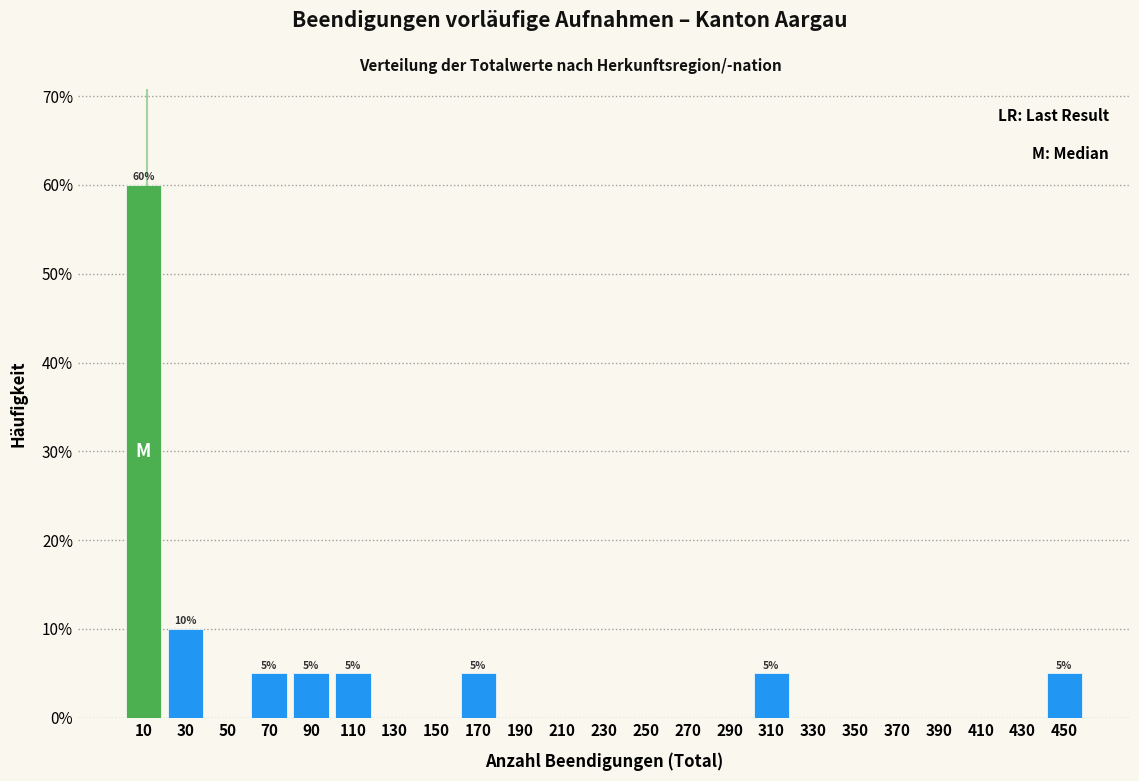

Over which range of the x-axis is the bar tallest?

0 to 20